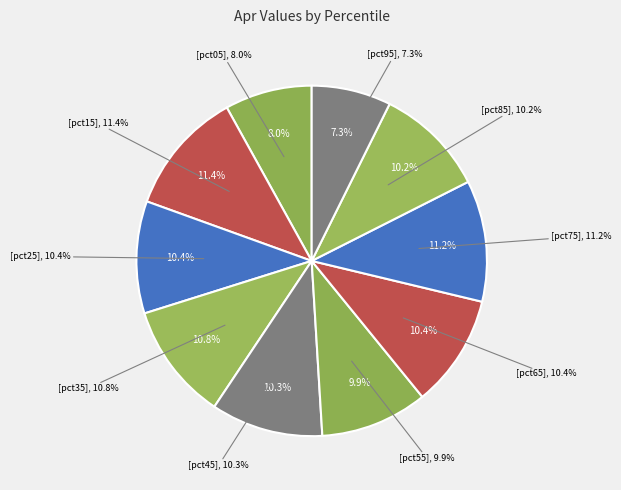

Combined, what portion of the pie is pct25 and pct75?

21.5%